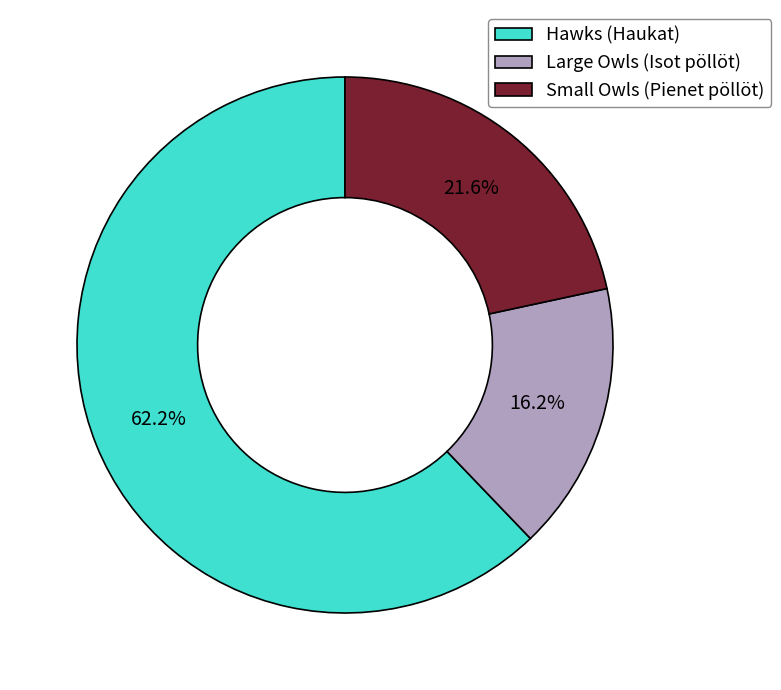

Which category accounts for the majority?

Hawks (Haukat)